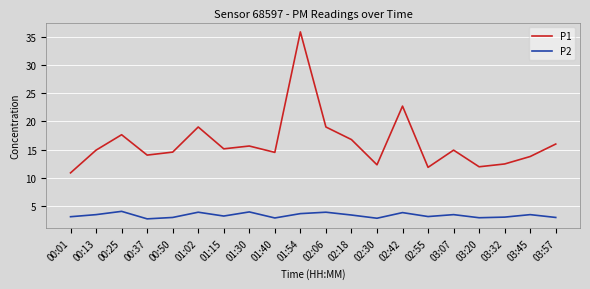

Is it true that P1 equals 19.0 at 01:02?

True